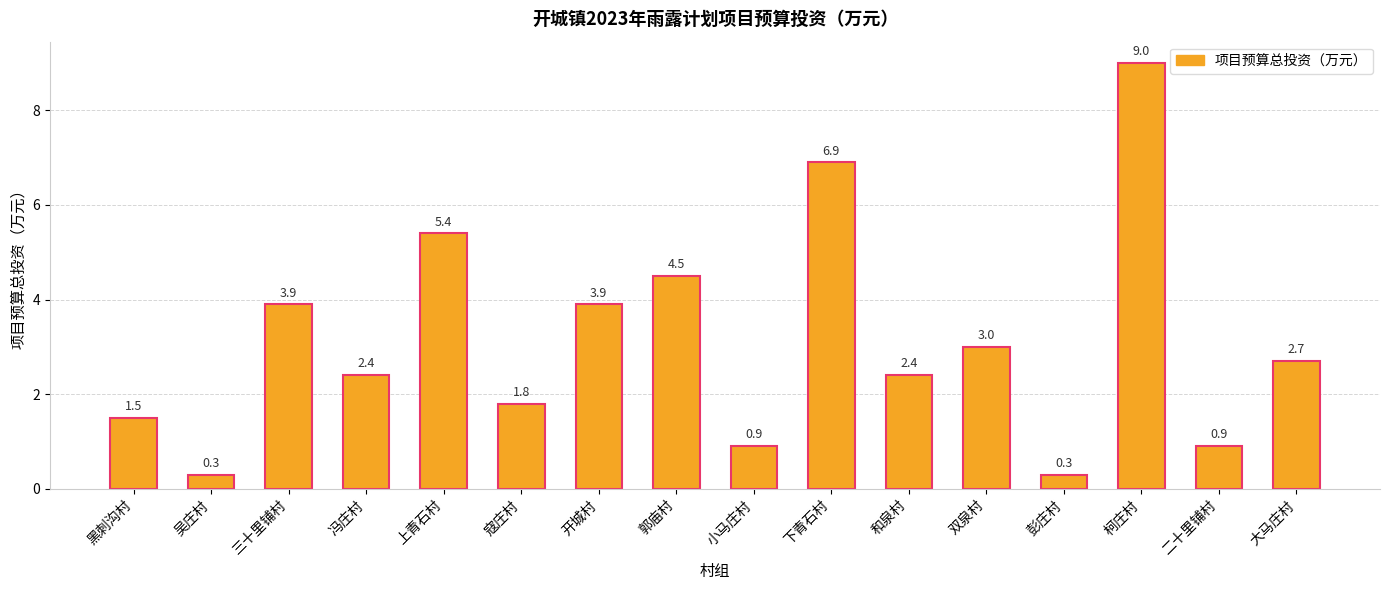

Count the number of values greater than 2.

10